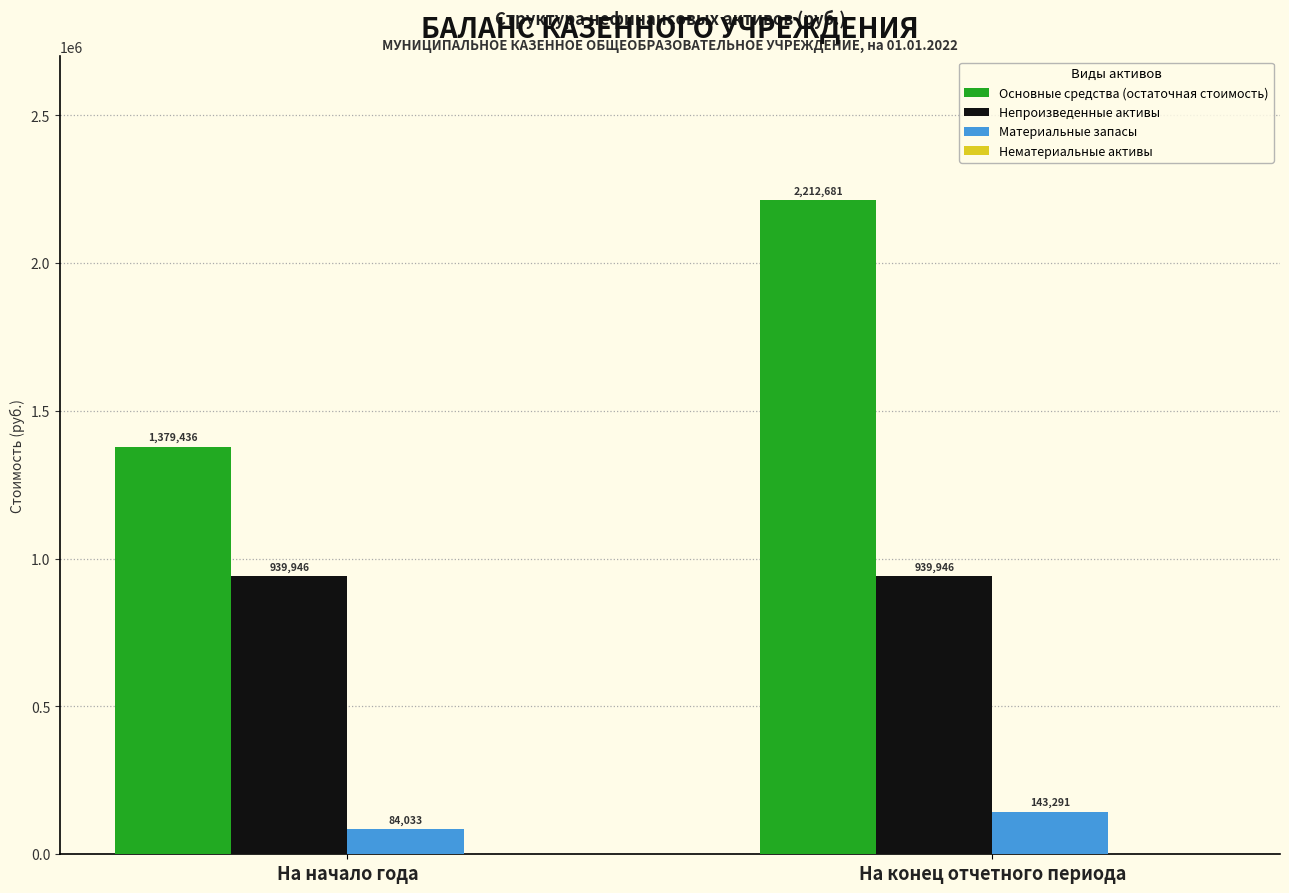

What is the minimum value for Основные средства (остаточная стоимость)?

1379435.9